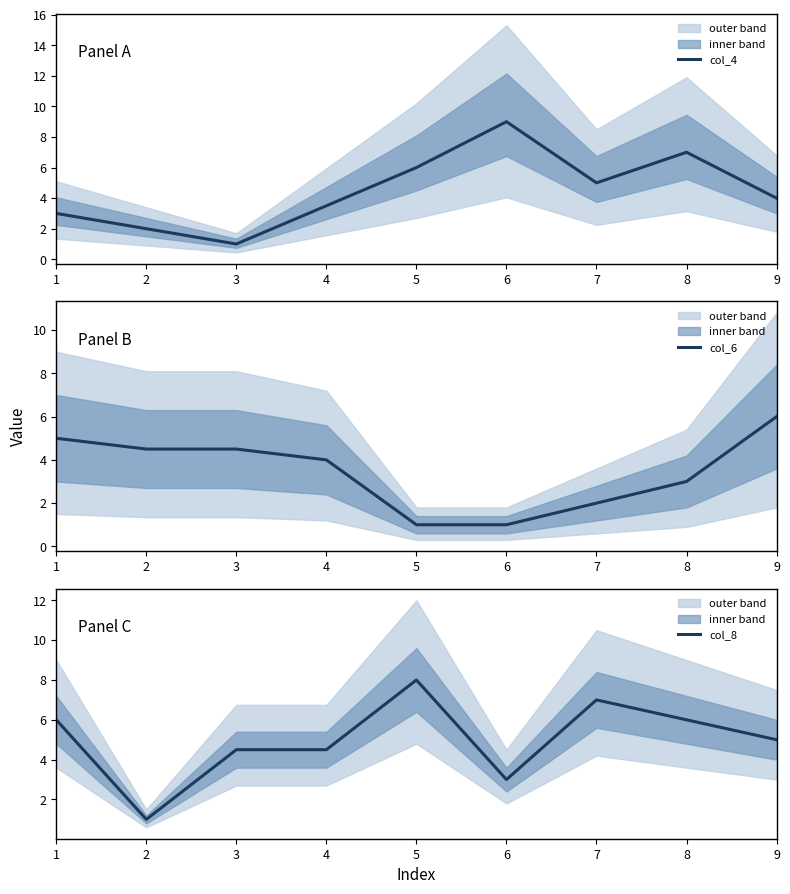

What is the difference between the highest and lowest values at 3?

3.5